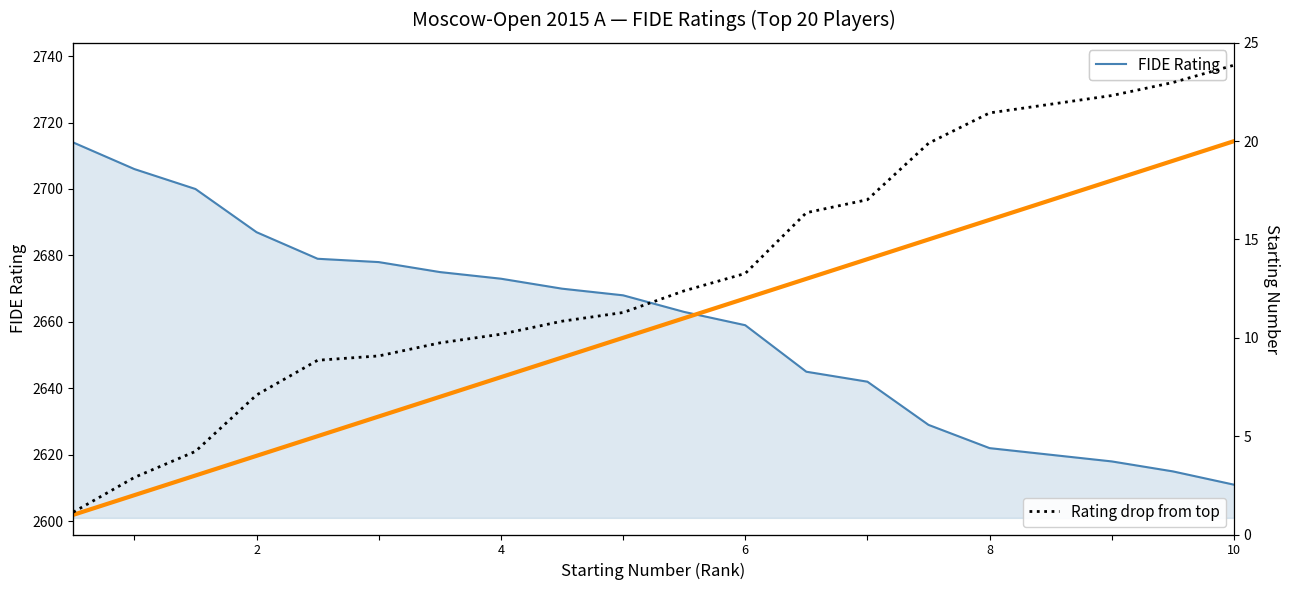

What is the lowest value of the FIDE Rating series?

2611